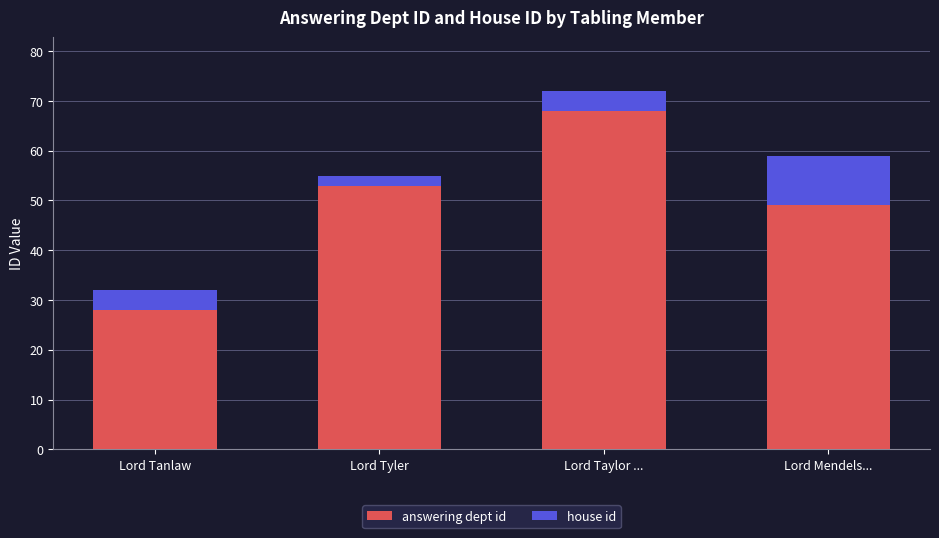

Reading left to right, transcribe the values for answering dept id.

28	53	68	49